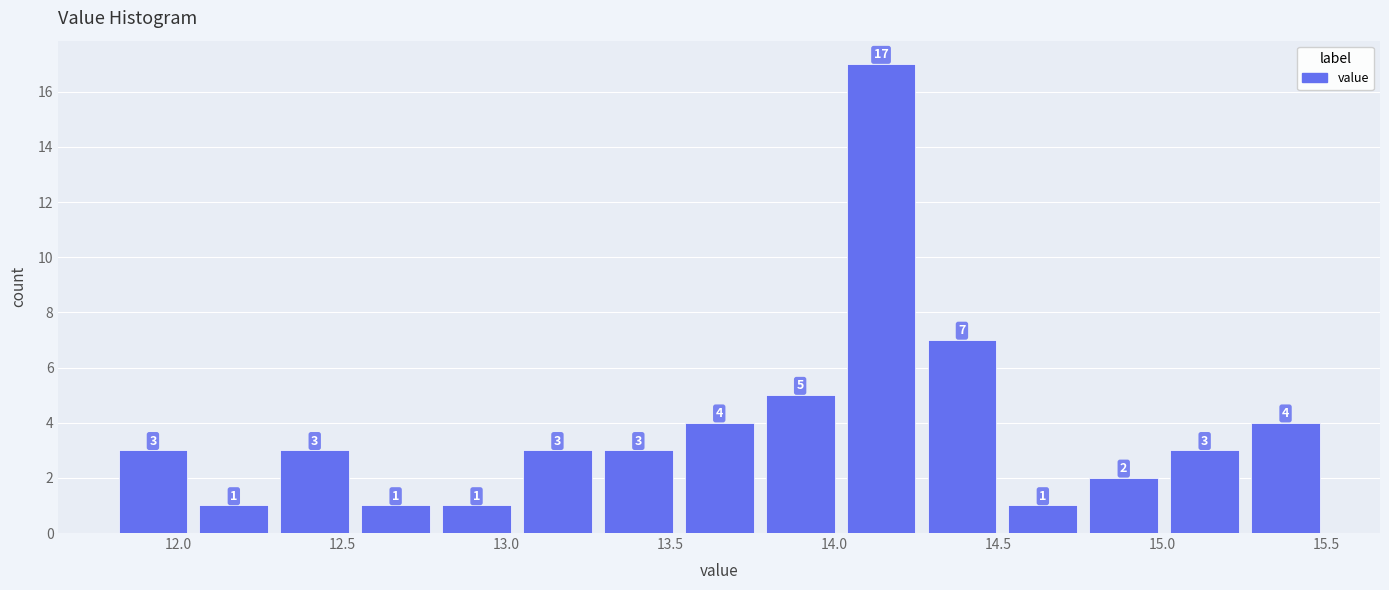

Reading left to right, transcribe this chart: for each bar, give the range it covers on the x-axis and its height. The bar edges are not printed on the chart, so give them approximately, as read against the axis.

11.80 to 12.05: 3
12.05 to 12.30: 1
12.30 to 12.55: 3
12.55 to 12.80: 1
12.80 to 13.05: 1
13.05 to 13.30: 3
13.30 to 13.55: 3
13.55 to 13.75: 4
13.75 to 14.00: 5
14.00 to 14.25: 17
14.25 to 14.50: 7
14.50 to 14.75: 1
14.75 to 15.00: 2
15.00 to 15.25: 3
15.25 to 15.50: 4